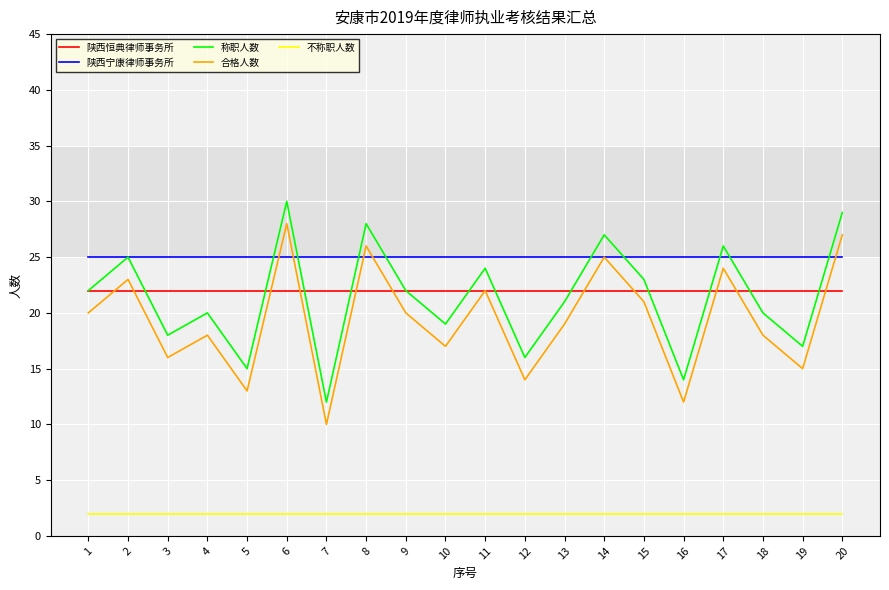

Reading left to right, extract all data points from this chart.

陕西恒典律师事务所: 22	22	22	22	22	22	22	22	22	22	22	22	22	22	22	22	22	22	22	22
陕西宁康律师事务所: 25	25	25	25	25	25	25	25	25	25	25	25	25	25	25	25	25	25	25	25
称职人数: 22	25	18	20	15	30	12	28	22	19	24	16	21	27	23	14	26	20	17	29
合格人数: 20	23	16	18	13	28	10	26	20	17	22	14	19	25	21	12	24	18	15	27
不称职人数: 2	2	2	2	2	2	2	2	2	2	2	2	2	2	2	2	2	2	2	2